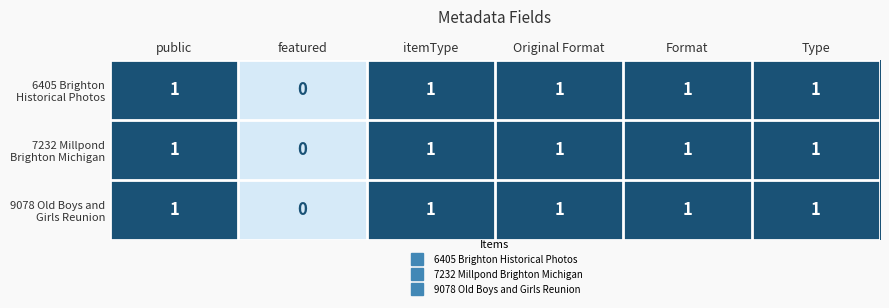

Where is 7232 Millpond Brighton Michigan nearest to the value 0?

featured